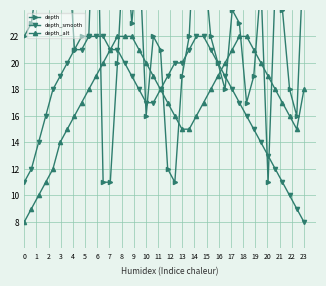

What is the greatest value displayed?

37